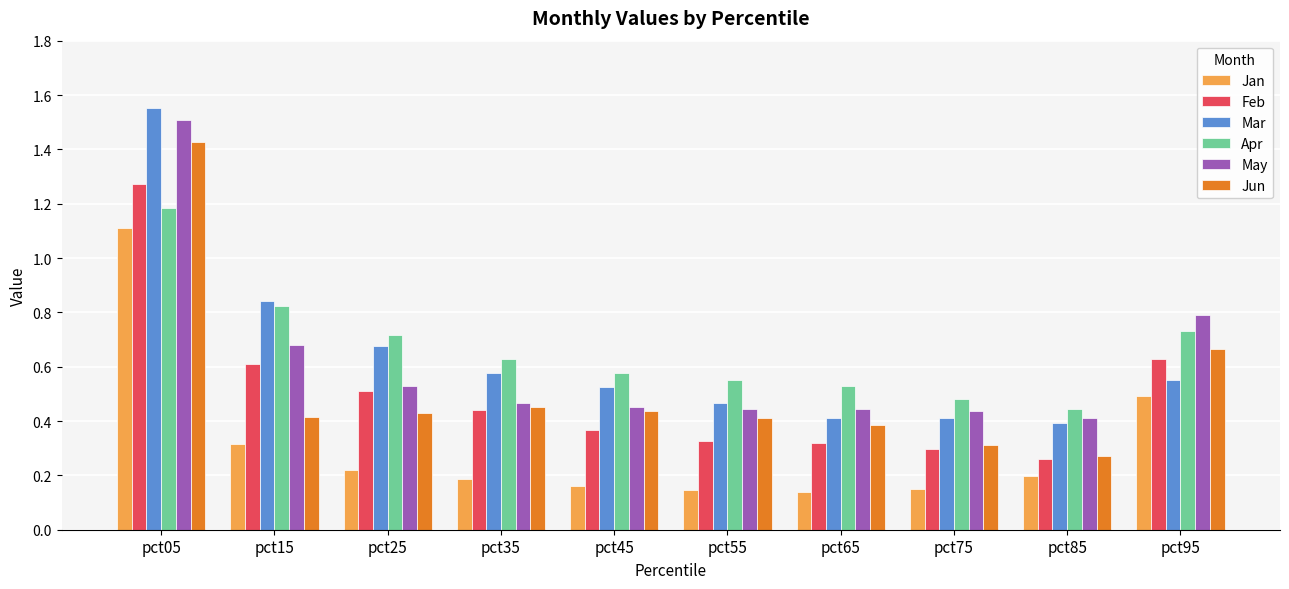

Is it true that Jan equals 0.7 at pct95?

False